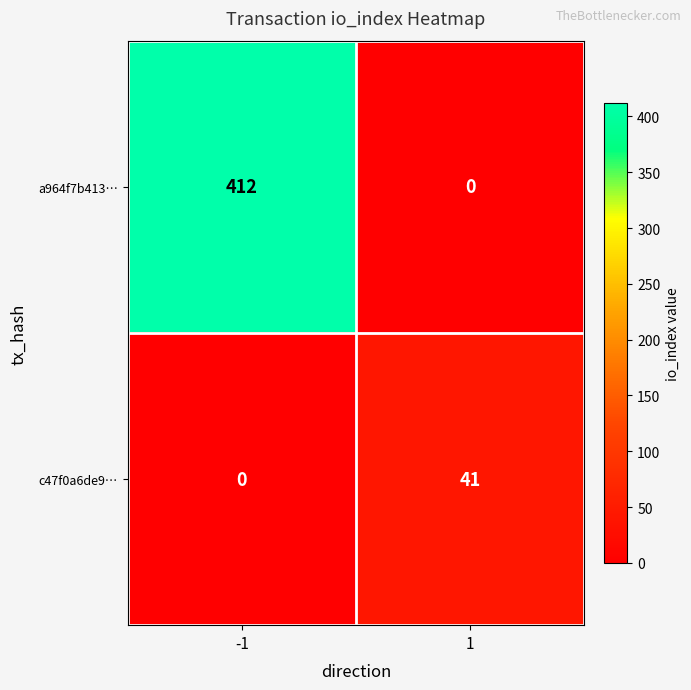

List the series in order of their peak value, lowest first.

c47f0a6de9…, a964f7b413…